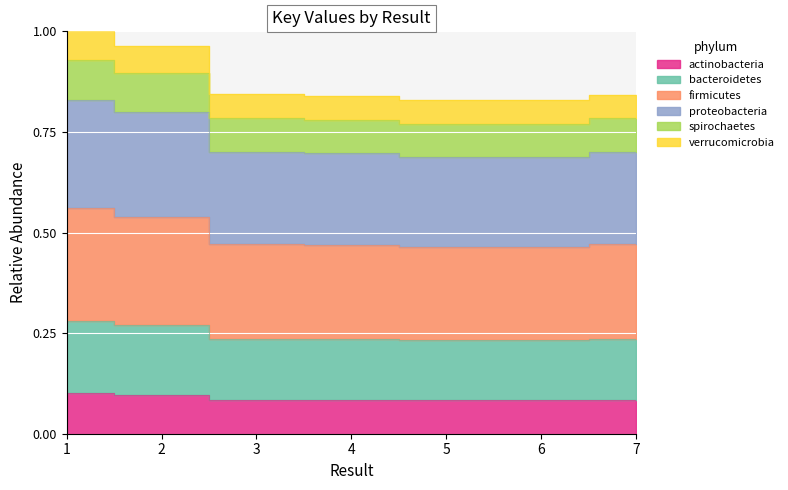

True or false: the data shows 0.0 at 3.

False